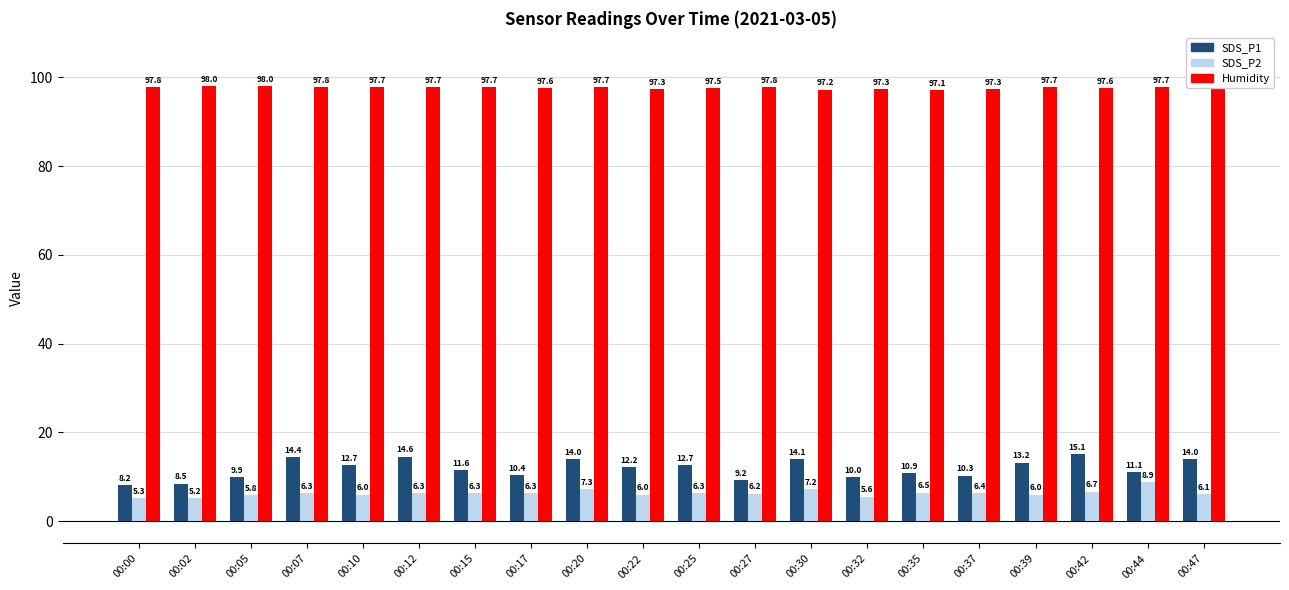

Is it true that SDS_P2 equals 6.3 at 00:25?

True